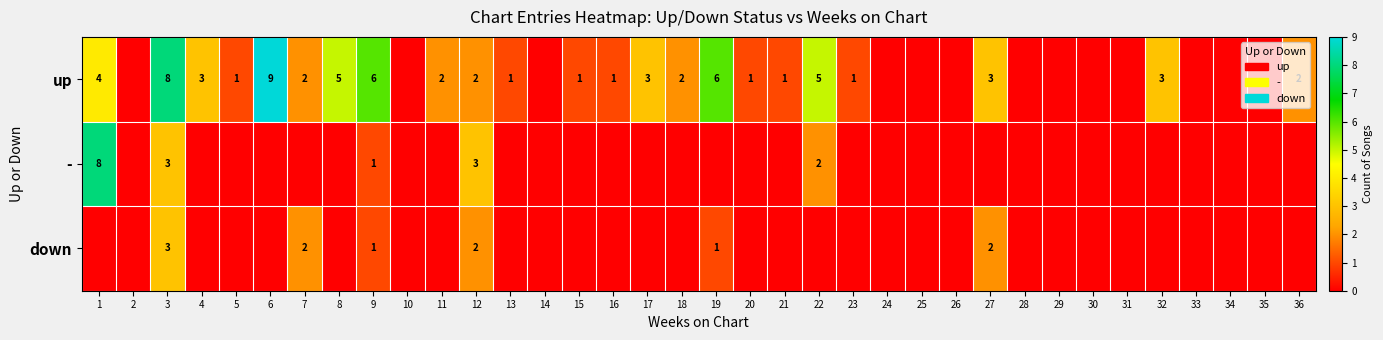

What is the difference between the highest and lowest values at 16?

1